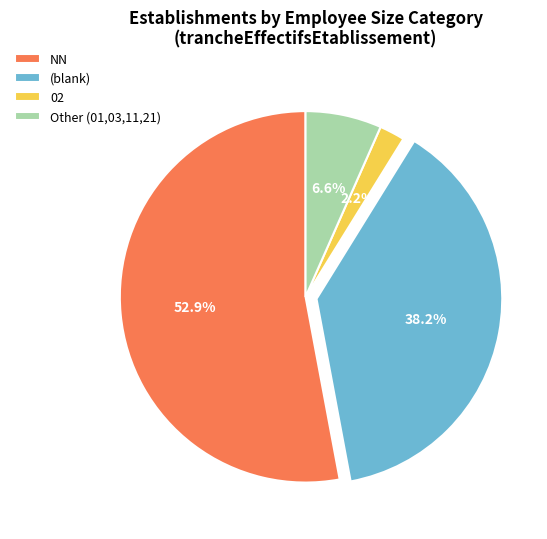

To the nearest percent, what is the difference between the largest and smallest slice percentages?

51%